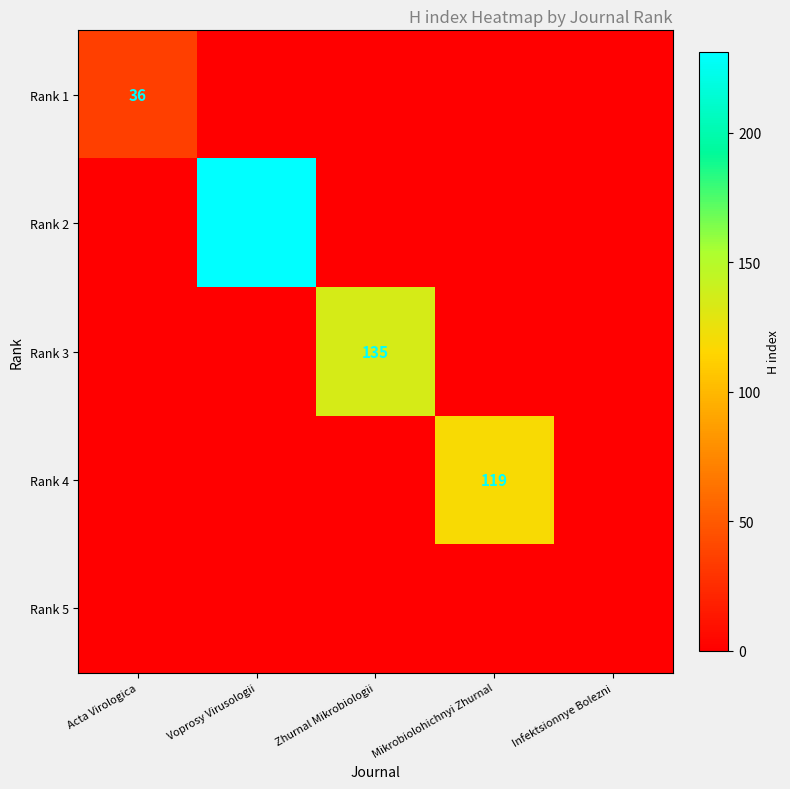

The Rank 3 series shows 53 at Zhurnal Mikrobiologii. True or false?

False